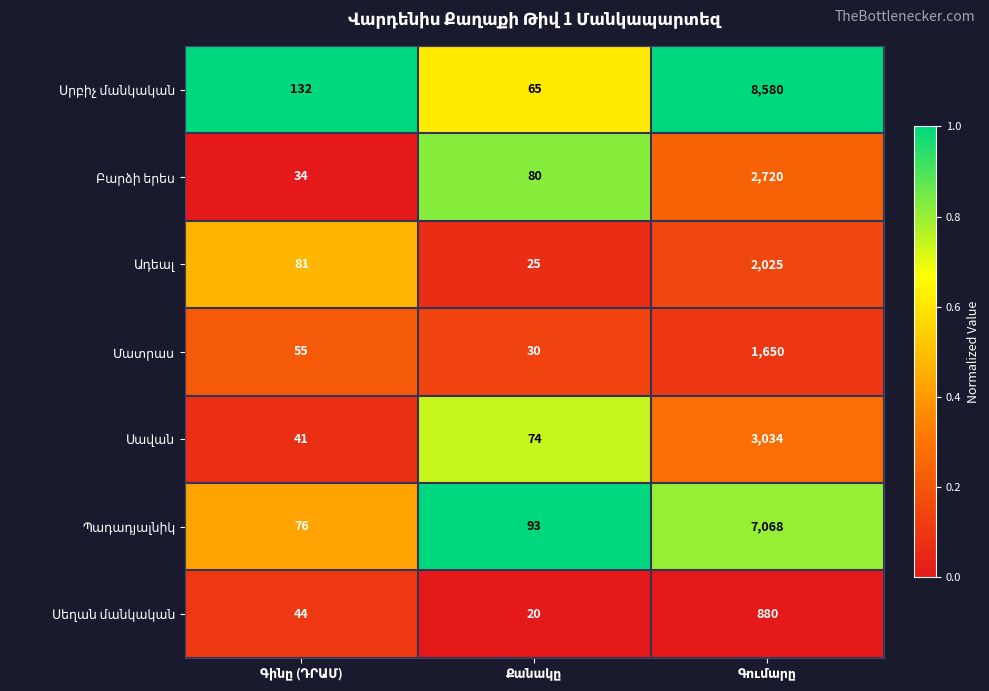

What is the maximum value shown in the chart?

8580